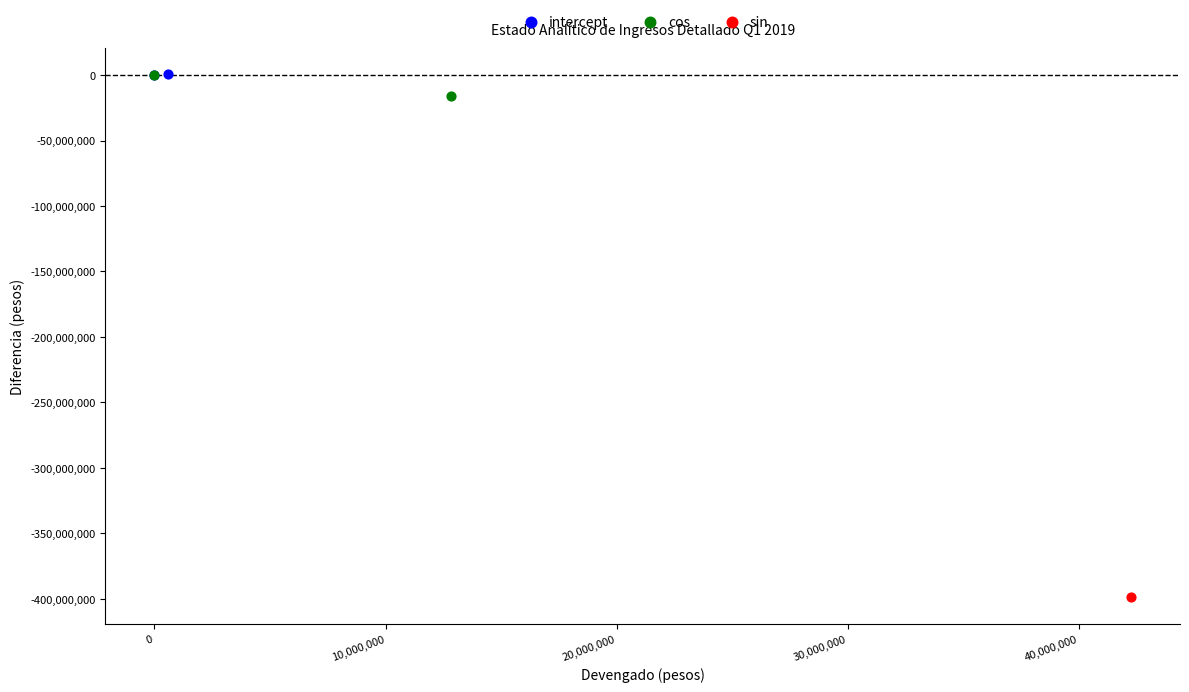

Which series reaches the minimum Y coordinate?

sin